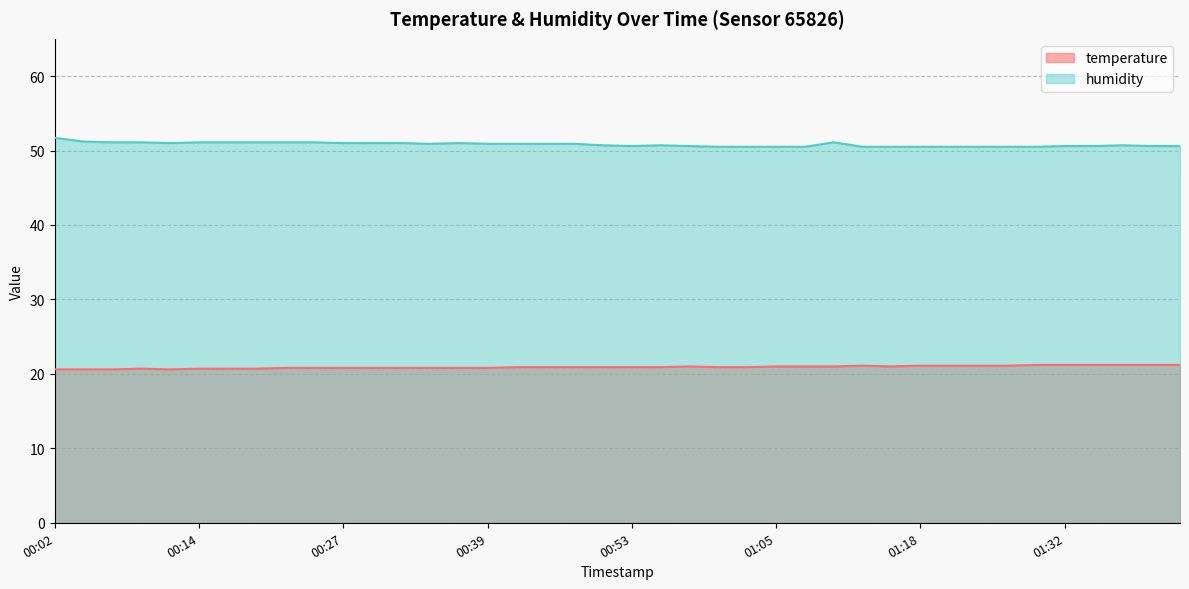

What is the difference between the highest and lowest values at 01:29?

29.3